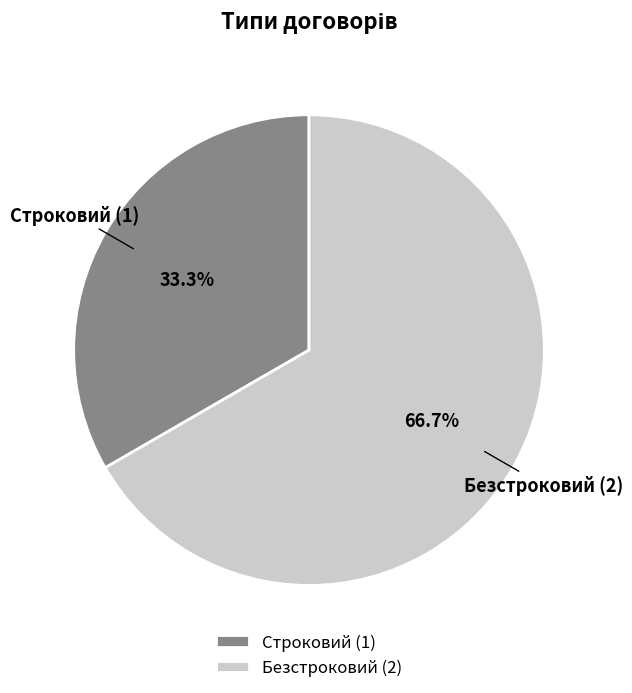

Rank the categories by value from lowest to highest.

Строковий, Безстроковий